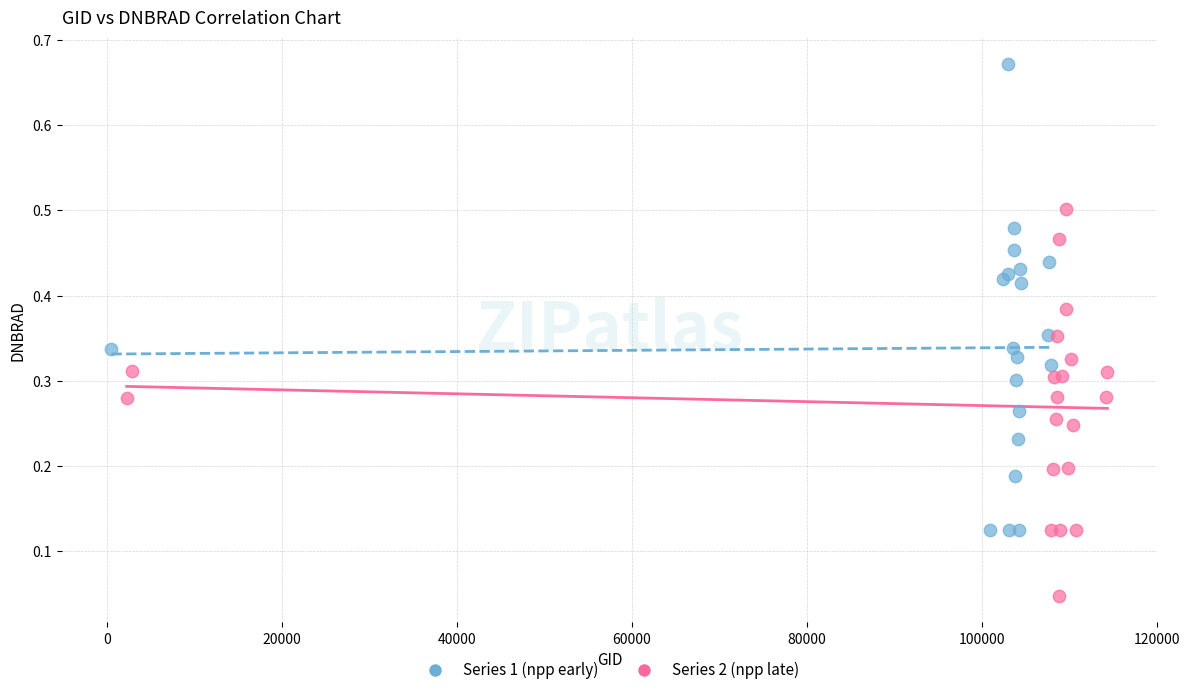

Which series contains the highest Y value?

Series 1 (npp early)